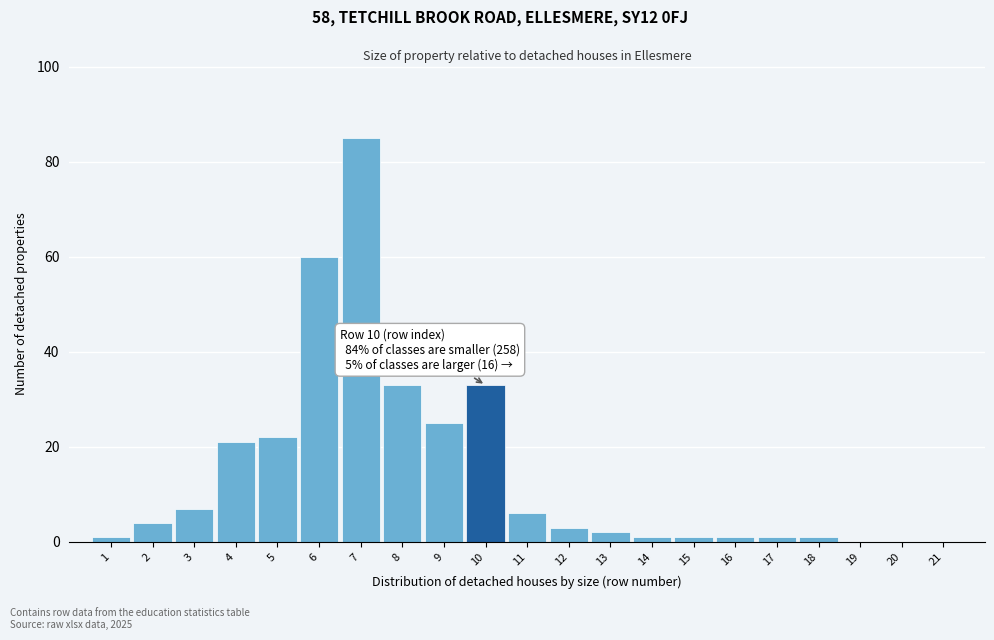

Reading left to right, what are all the values shown in this chart?

1=1	2=4	3=7	4=21	5=22	6=60	7=85	8=33	9=25	10=33	11=6	12=3	13=2	14=1	15=1	16=1	17=1	18=1	19=0	20=0	21=0